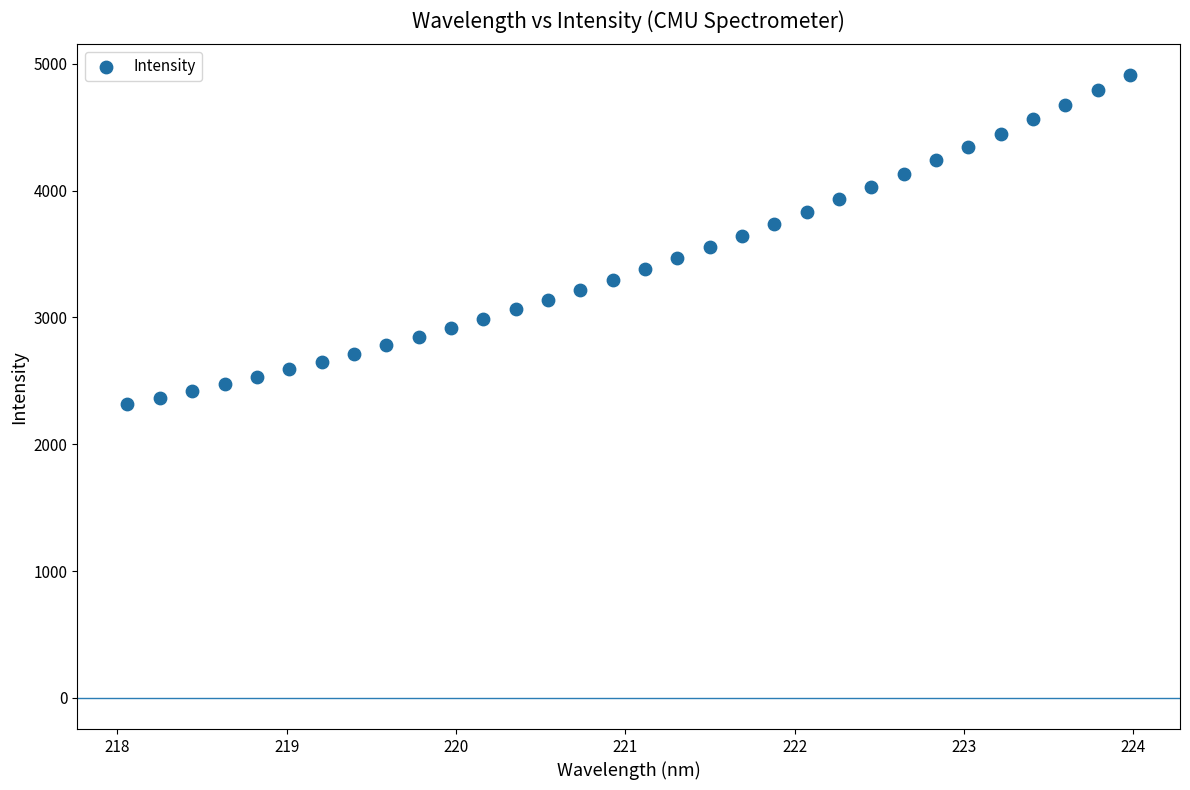

What is the range of X values (max minus min)?

5.9